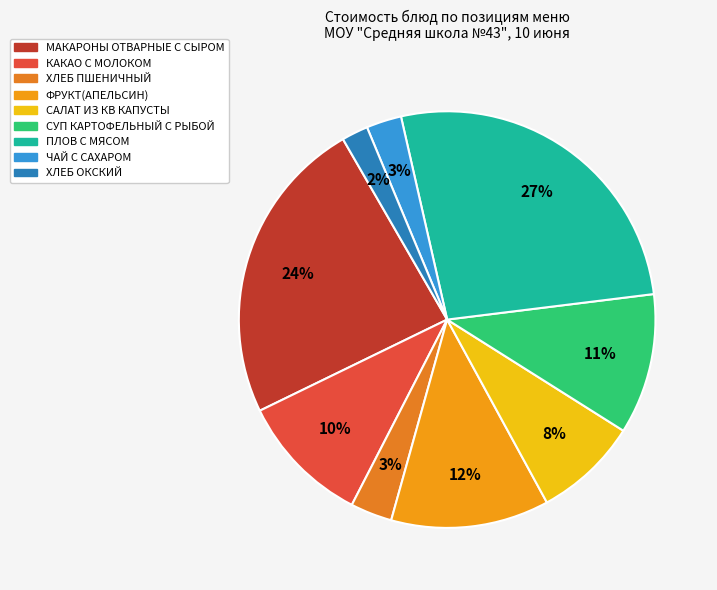

How many segments does this pie chart have?

9